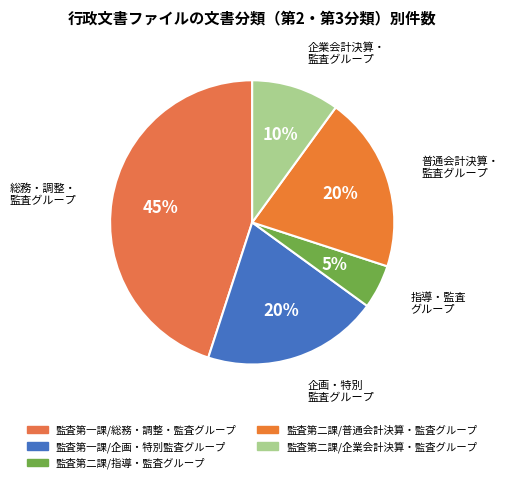

Rank the categories by value from highest to lowest.

監査第一課/総務・調整・監査グループ, 監査第一課/企画・特別監査グループ, 監査第二課/普通会計決算・監査グループ, 監査第二課/企業会計決算・監査グループ, 監査第二課/指導・監査グループ